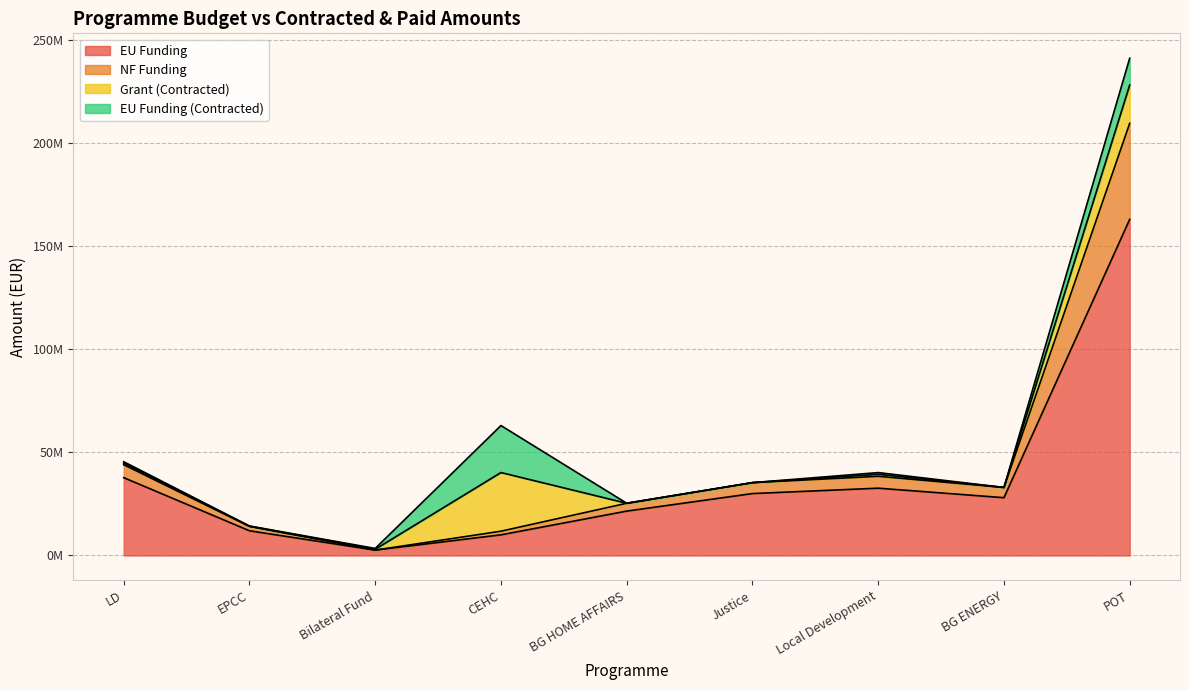

At which category is the sum across all series the highest?

POT